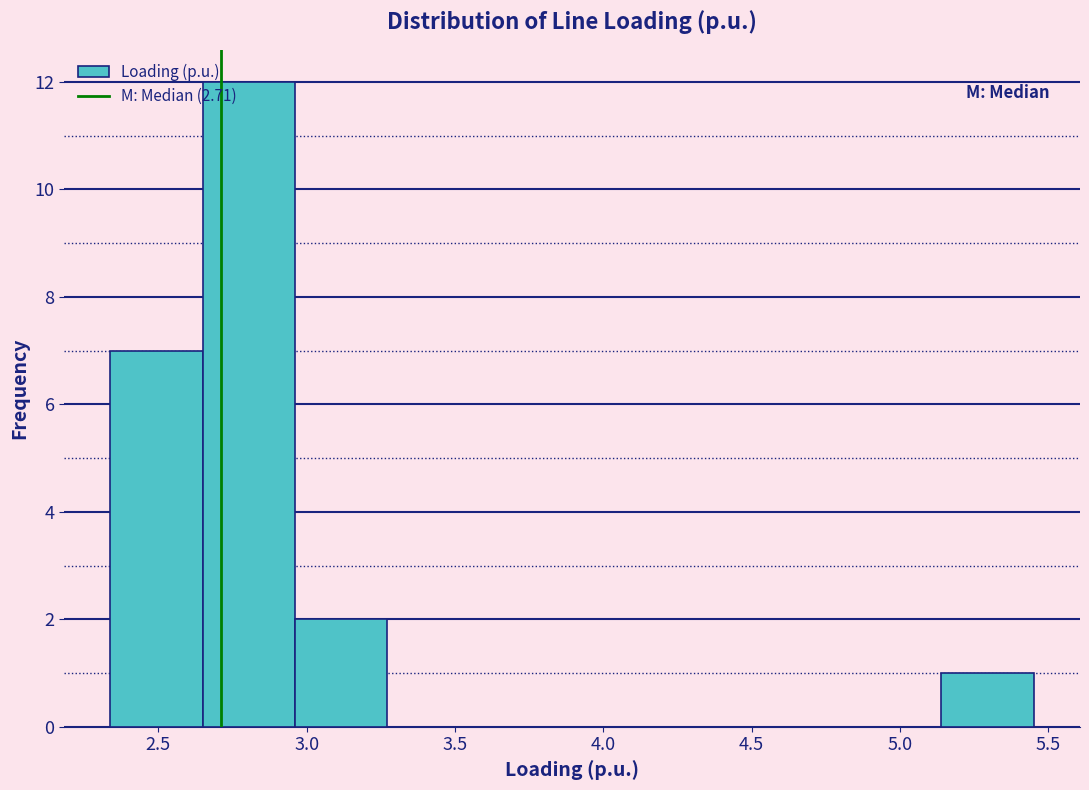

Reading left to right, list every bar in this chart as the range it spans on the x-axis followed by its height. Neither the bar edges nor the heights are printed on the chart, so give them approximately, as read against the axes.

2.35 to 2.65: 7
2.65 to 2.95: 12
2.95 to 3.25: 2
3.25 to 3.60: 0
3.60 to 3.90: 0
3.90 to 4.20: 0
4.20 to 4.50: 0
4.50 to 4.85: 0
4.85 to 5.15: 0
5.15 to 5.45: 1